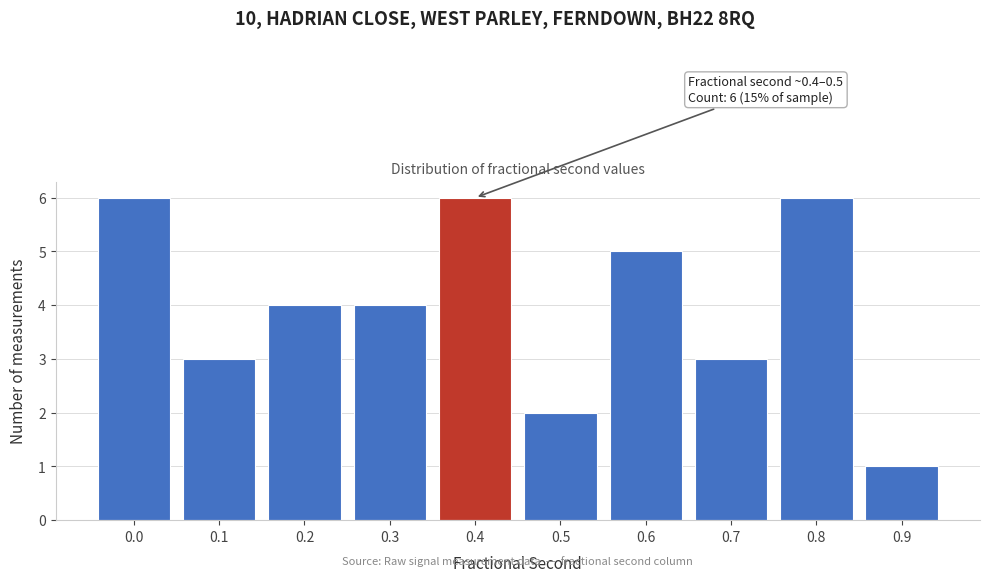

Reading left to right, extract all data points from this chart.

0.0=6	0.1=3	0.2=4	0.3=4	0.4=6	0.5=2	0.6=5	0.7=3	0.8=6	0.9=1